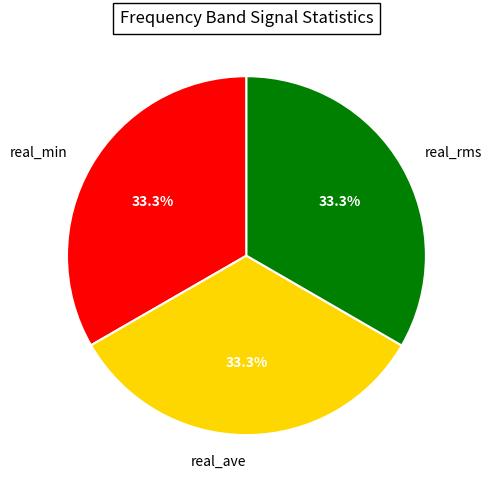

Is there a majority slice in this chart?

No